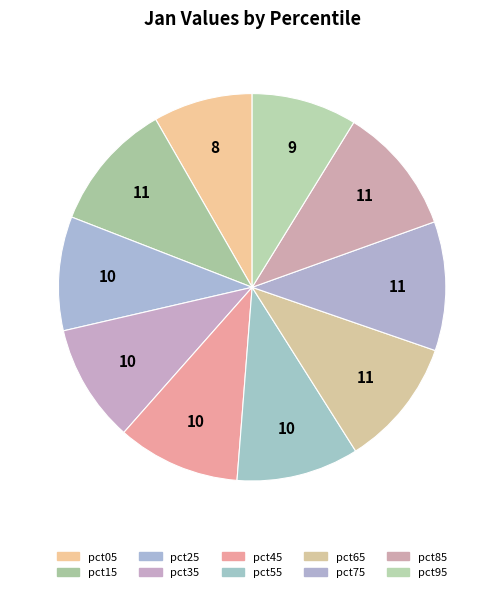

Which has a higher value, pct65 or pct25?

pct65